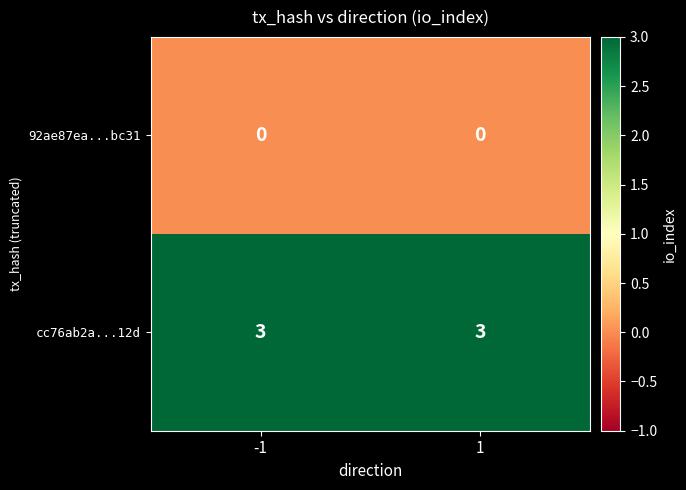

Reading left to right, list all the values displayed in this chart.

92ae87ea...bc31: 0	0
cc76ab2a...12d: 3	3